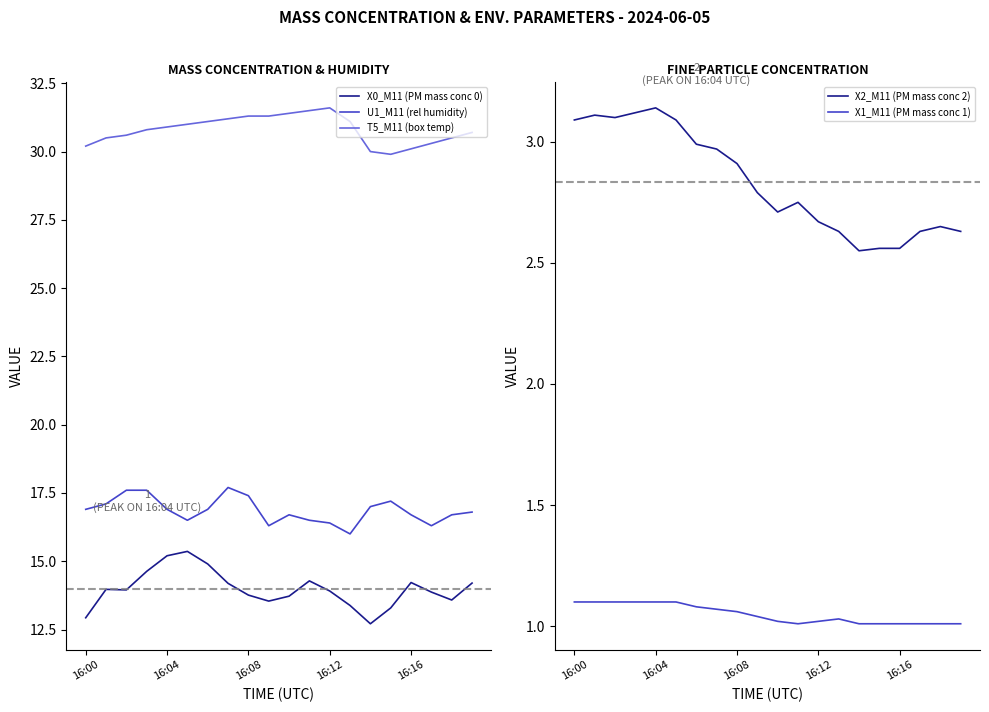

What is the lowest value of the T5_M11 (box temp) series?

29.9